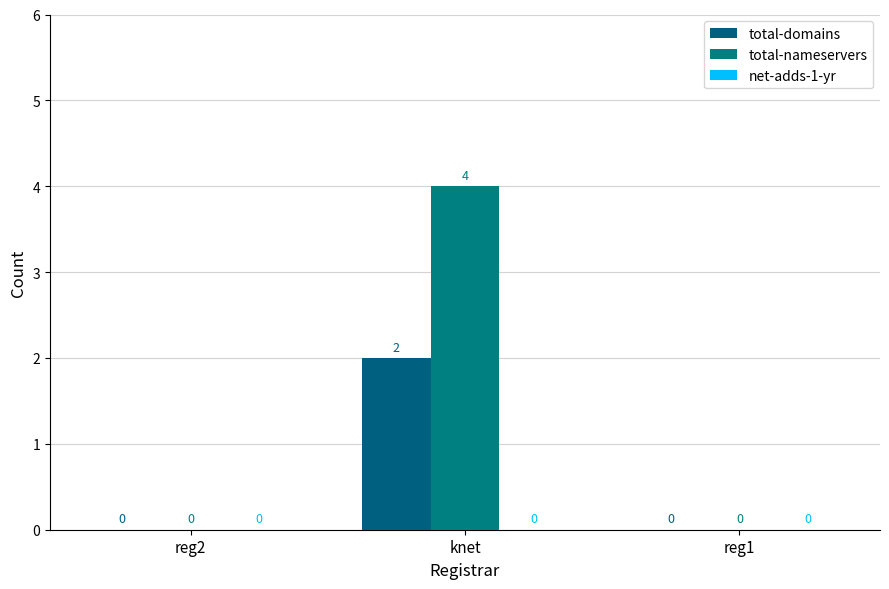

What position from the left is knet?

2